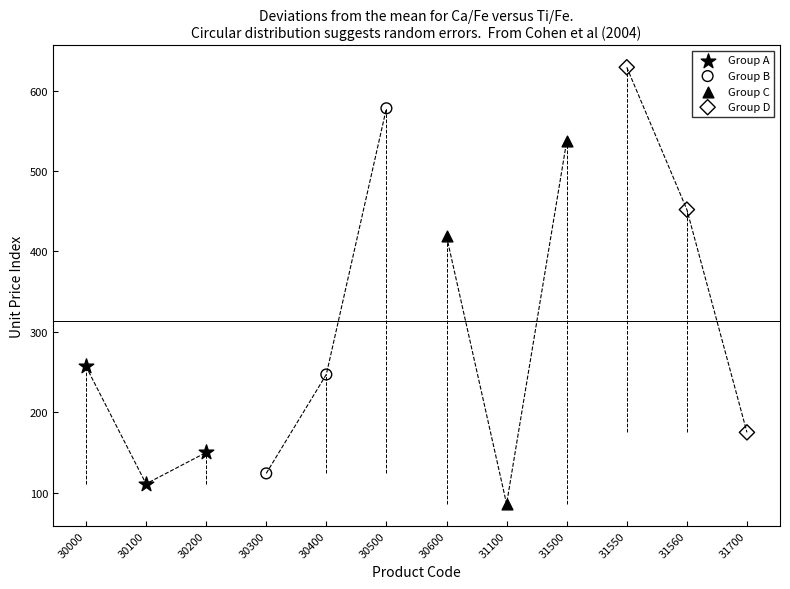

Which series contains the lowest Y value?

Group C